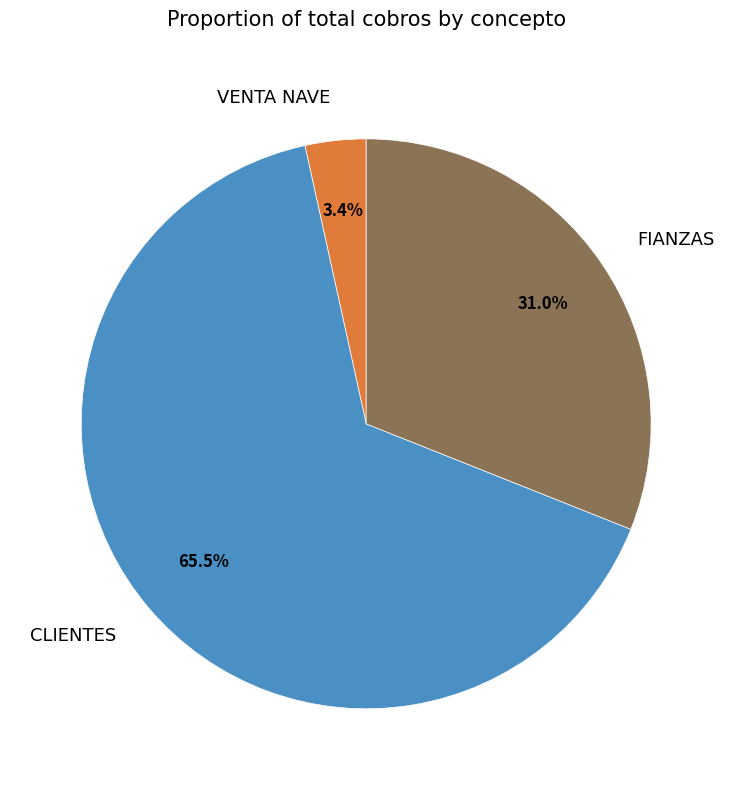

Between VENTA NAVE and FIANZAS, which is larger?

FIANZAS